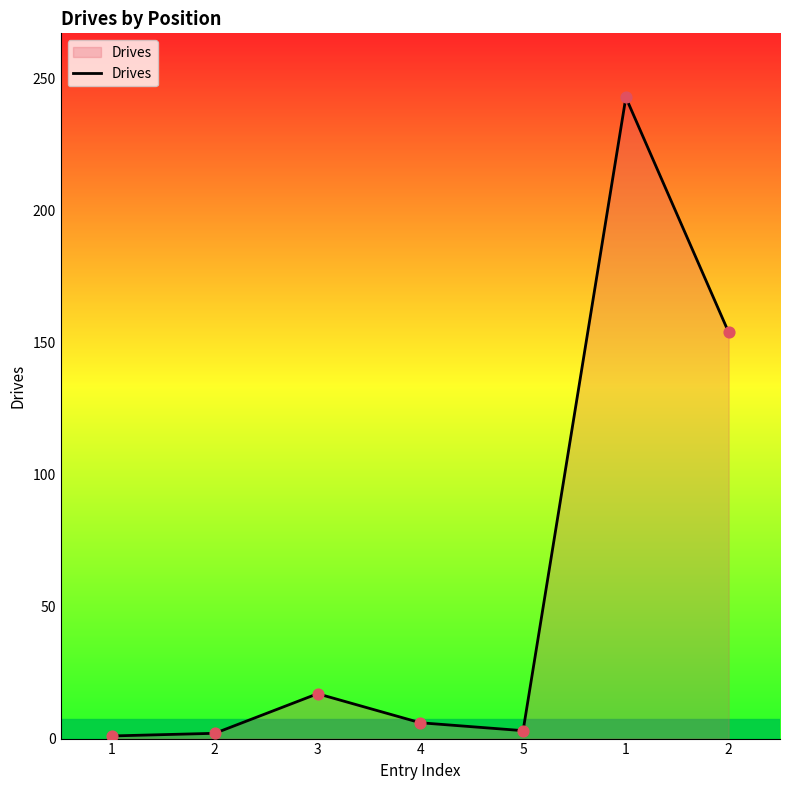

Approximately how many times larger is the value at 4 compared to 2?

3.0